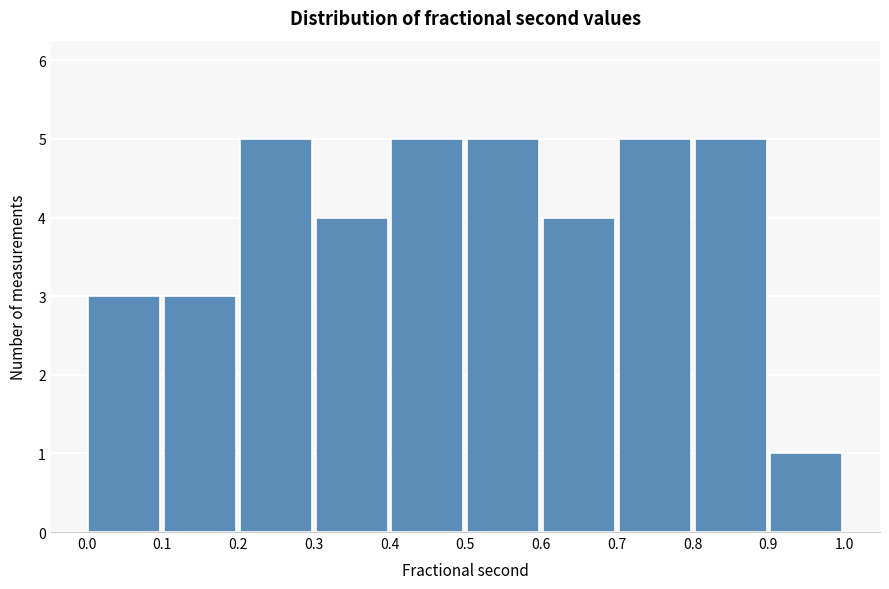

Reading left to right, transcribe this chart: for each bar, give the range it covers on the x-axis and its height. The values are not printed on the chart, so give them approximately, as read against the axis.

0.0 to 0.1: 3
0.1 to 0.2: 3
0.2 to 0.3: 5
0.3 to 0.4: 4
0.4 to 0.5: 5
0.5 to 0.6: 5
0.6 to 0.7: 4
0.7 to 0.8: 5
0.8 to 0.9: 5
0.9 to 1.0: 1